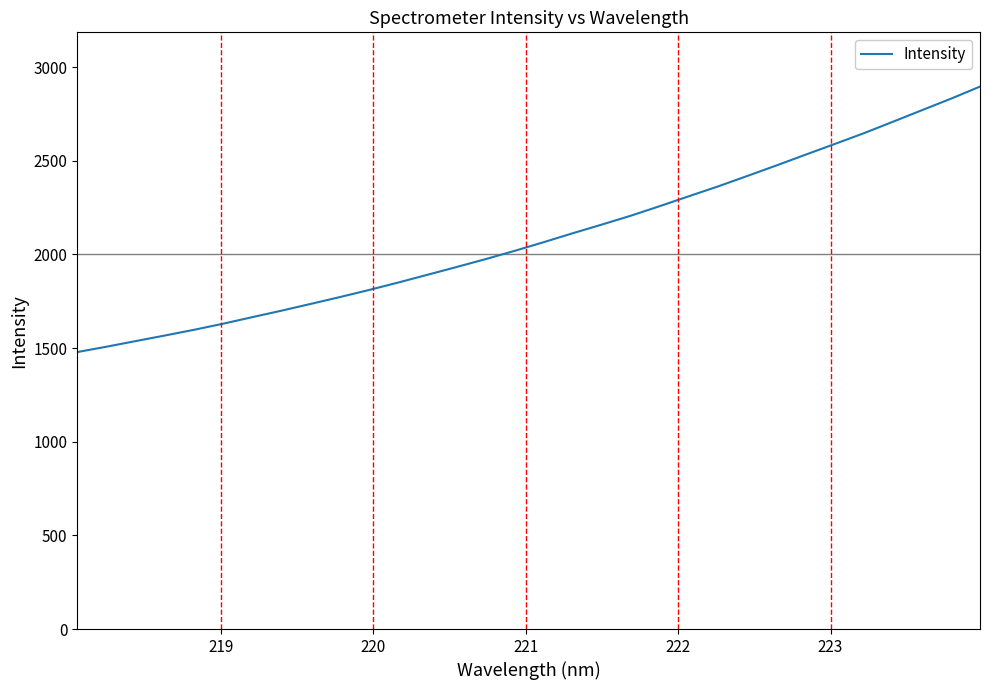

What is the smallest value displayed?

1478.5